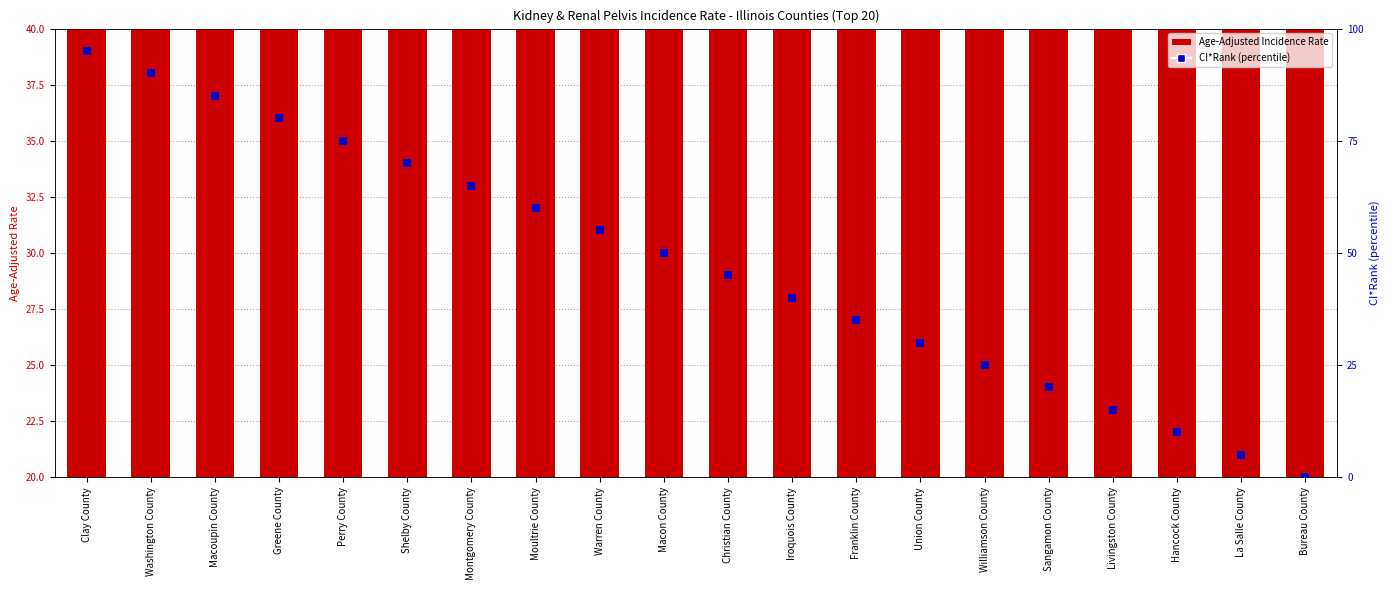

At how many categories does at least one series exceed 64?

7